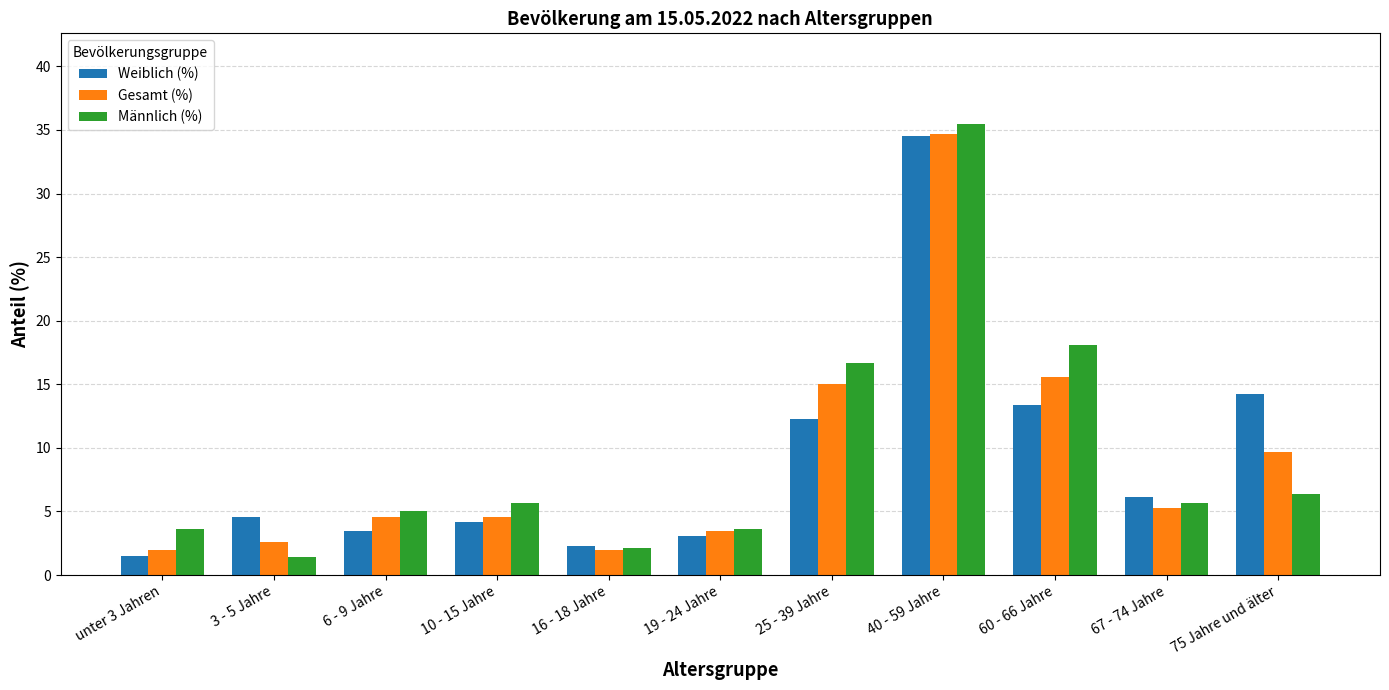

Between 3 - 5 Jahre and 75 Jahre und älter, which series saw the biggest shift?

Weiblich (%)